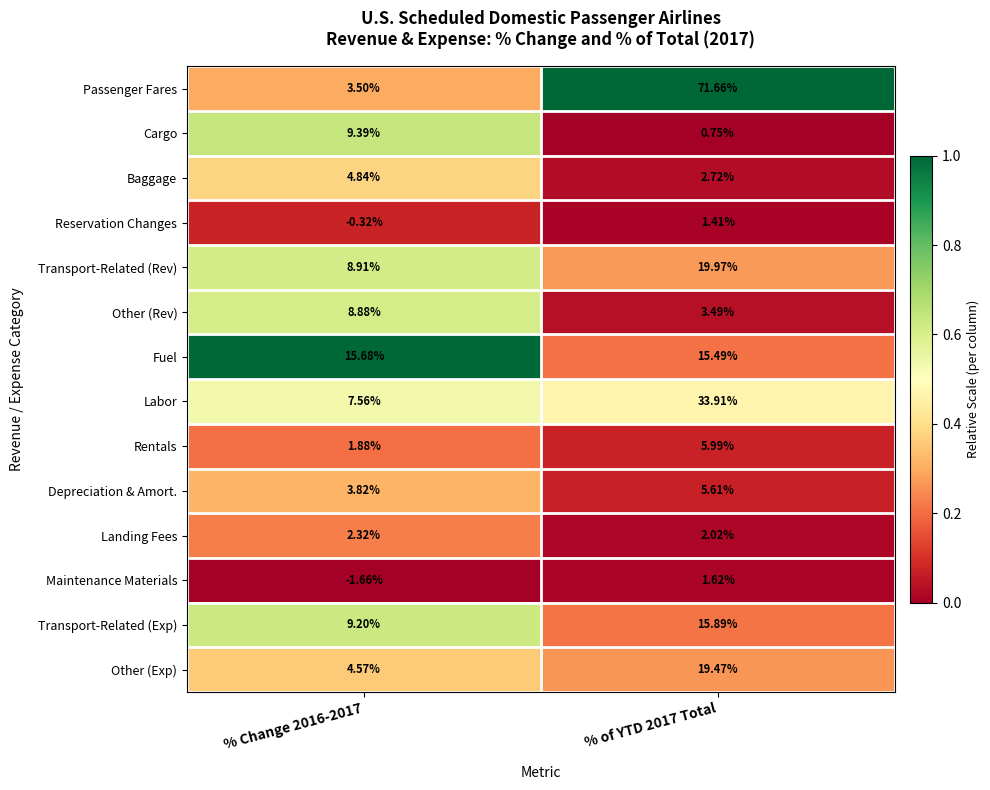

Which series has the widest spread of values?

Passenger Fares